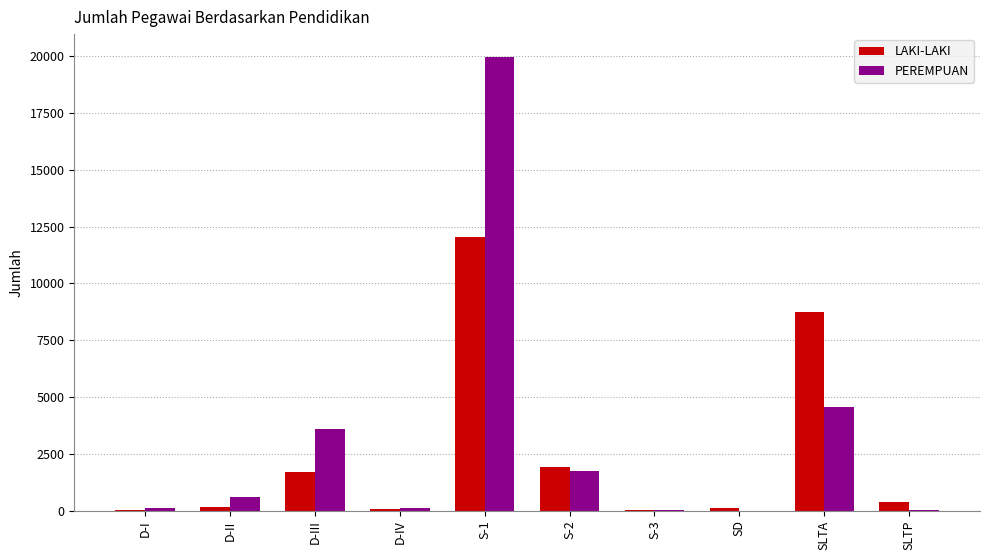

True or false: PEREMPUAN has a value of 6242 at D-III.

False